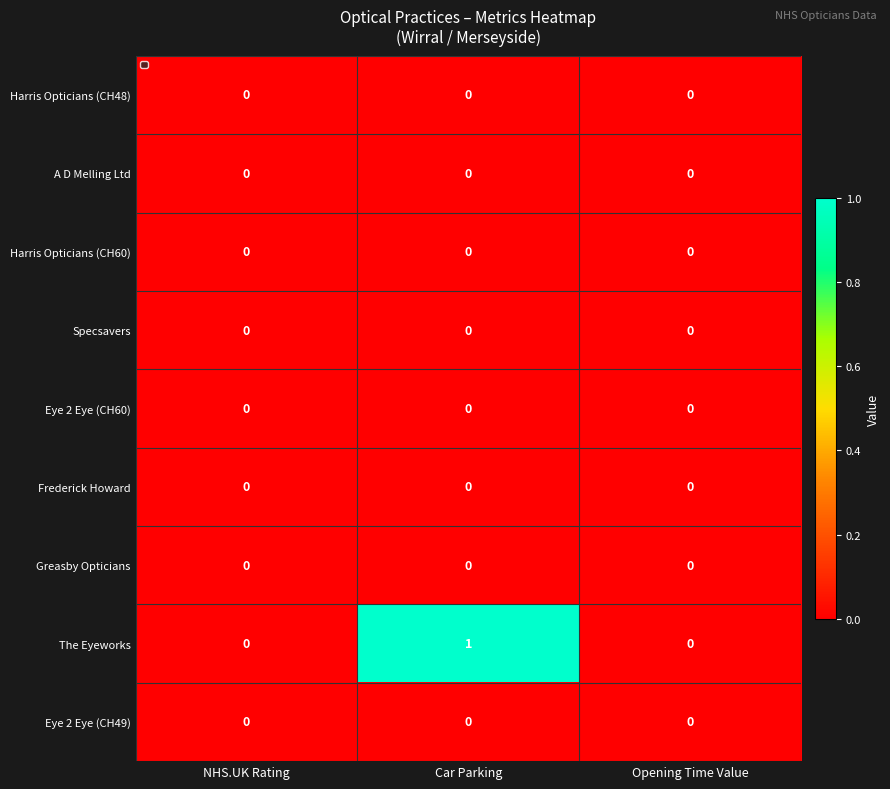

Reading left to right, what are all the values shown in this chart?

Harris Opticians (CH48): NHS.UK Rating=0	Car Parking=0	Opening Time Value=0
A D Melling Ltd: NHS.UK Rating=0	Car Parking=0	Opening Time Value=0
Harris Opticians (CH60): NHS.UK Rating=0	Car Parking=0	Opening Time Value=0
Specsavers: NHS.UK Rating=0	Car Parking=0	Opening Time Value=0
Eye 2 Eye (CH60): NHS.UK Rating=0	Car Parking=0	Opening Time Value=0
Frederick Howard: NHS.UK Rating=0	Car Parking=0	Opening Time Value=0
Greasby Opticians: NHS.UK Rating=0	Car Parking=0	Opening Time Value=0
The Eyeworks: NHS.UK Rating=0	Car Parking=1	Opening Time Value=0
Eye 2 Eye (CH49): NHS.UK Rating=0	Car Parking=0	Opening Time Value=0